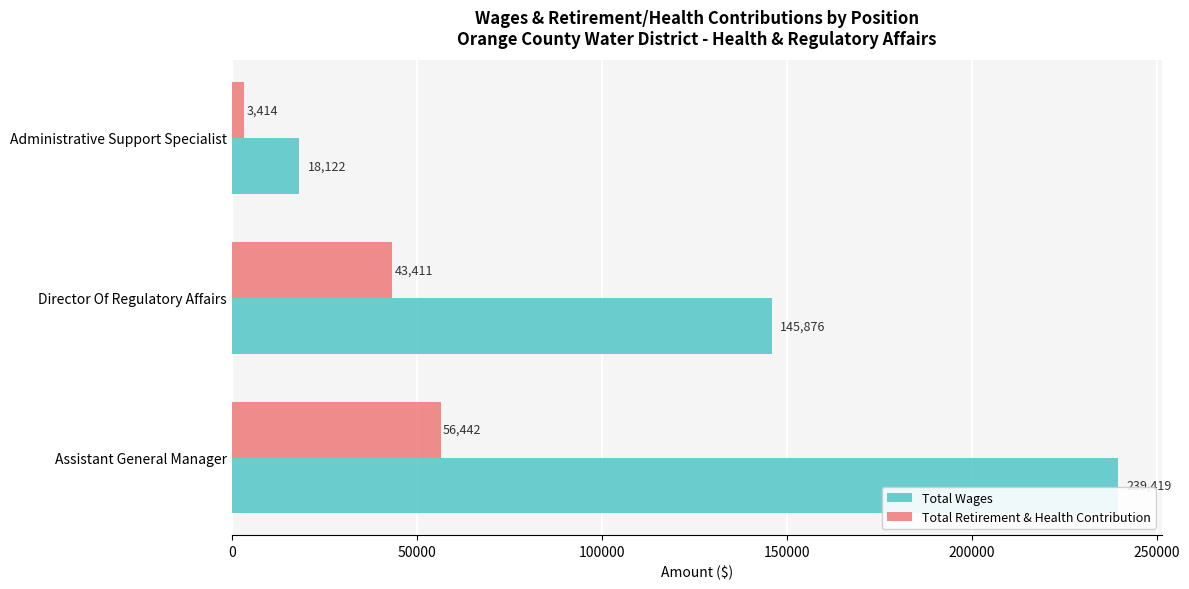

Which category has the lowest value across all series?

Administrative Support Specialist